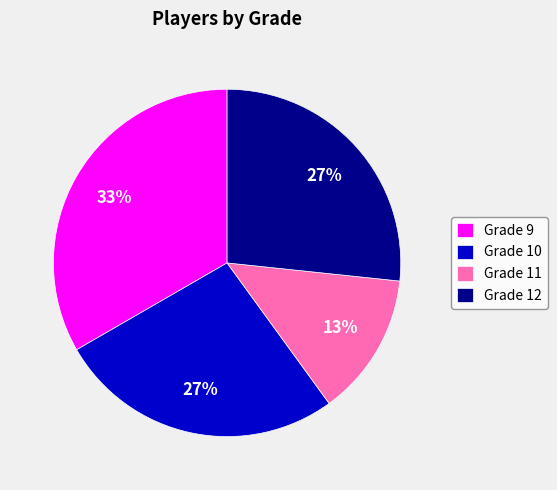

To the nearest percent, what is the difference between the largest and smallest slice percentages?

20%